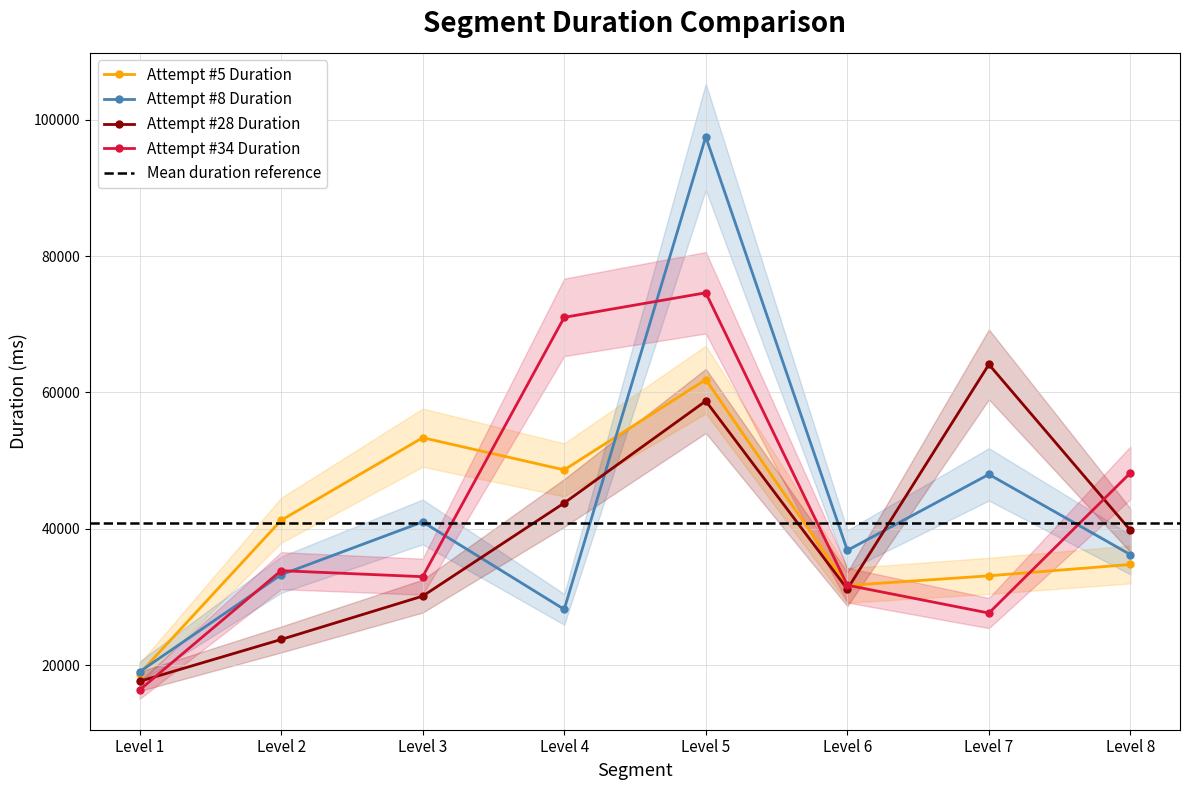

What is the difference between the maximum and minimum values in the Attempt #28 Duration series?

46466